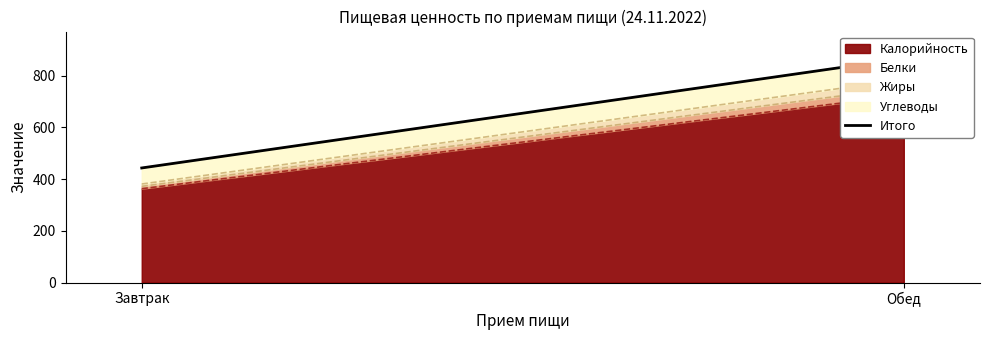

Is it true that the value at Обед is 866.1?

True